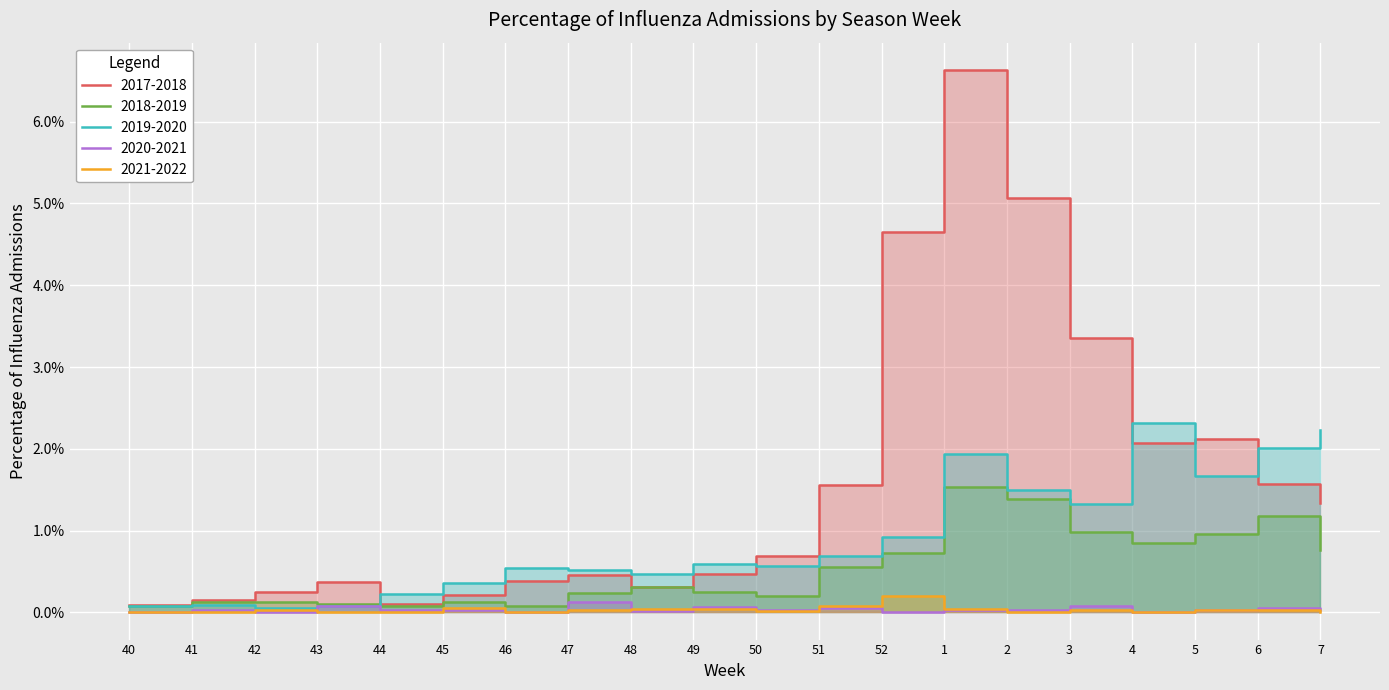

What are all the series names shown in the legend?

2017-2018, 2018-2019, 2019-2020, 2020-2021, 2021-2022